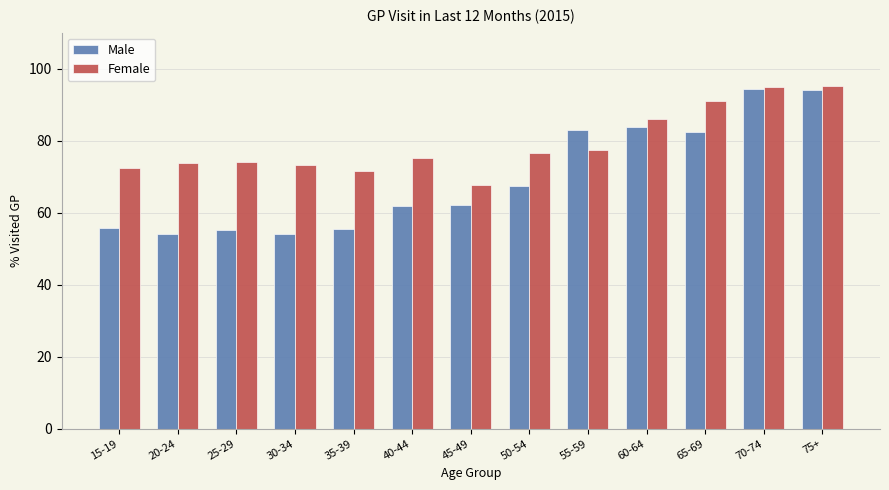

What is the difference between the maximum and minimum values in the Female series?

27.4